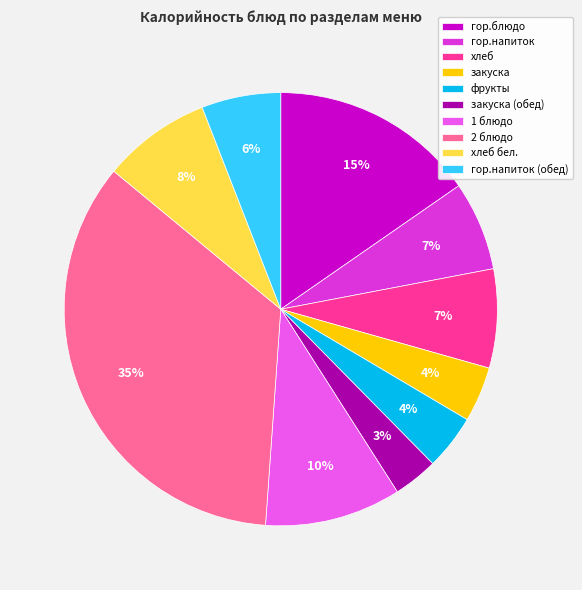

Which slice is the largest?

2 блюдо